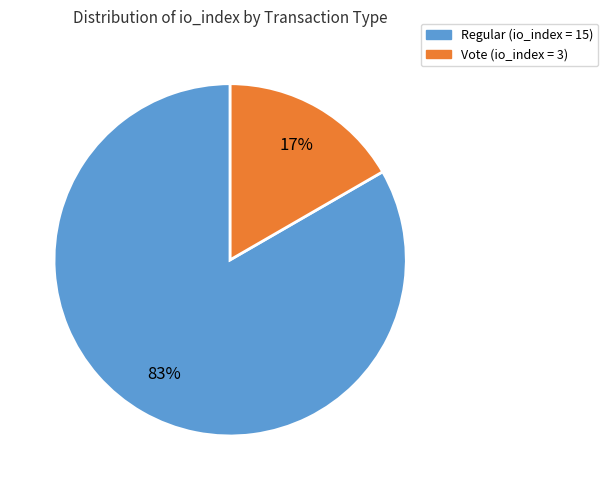

To the nearest percent, what is the average slice percentage?

50%